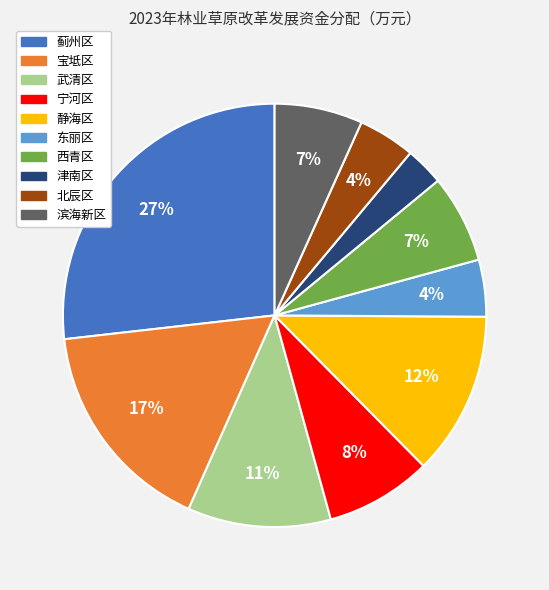

To the nearest percent, what portion does 西青区 represent?

7%